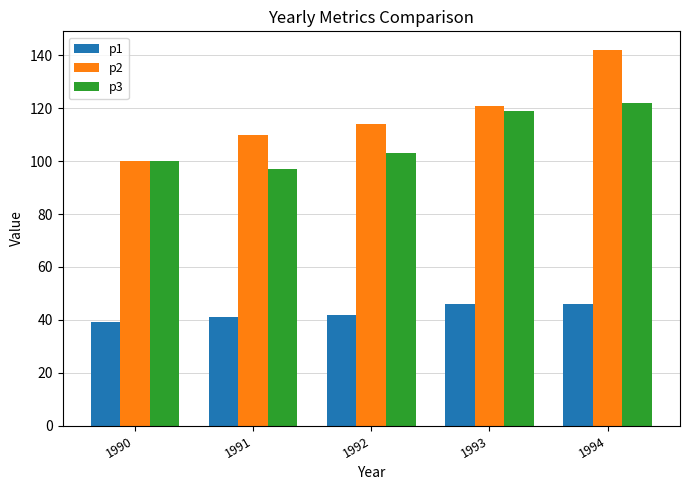

Is the value of p2 at 1992 greater than the value of p3 at 1993?

No